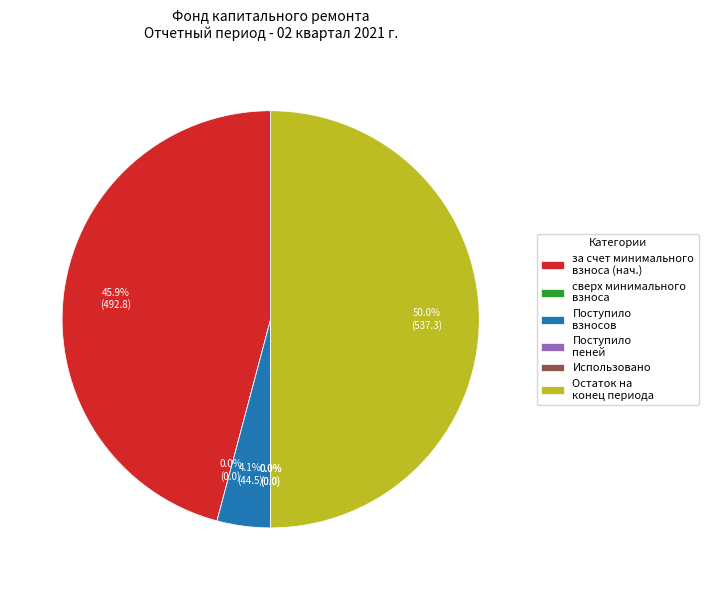

Which category has the biggest portion of the pie?

Остаток на конец периода